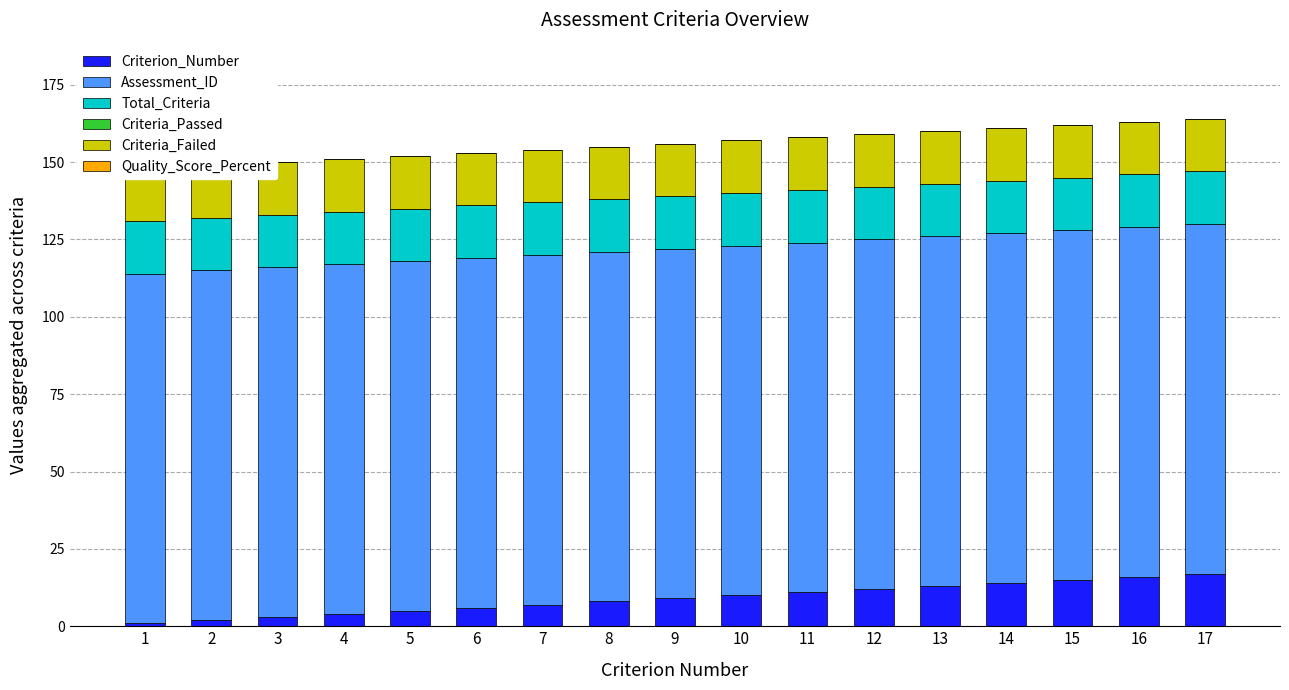

Which series has the largest total across all categories?

Assessment_ID